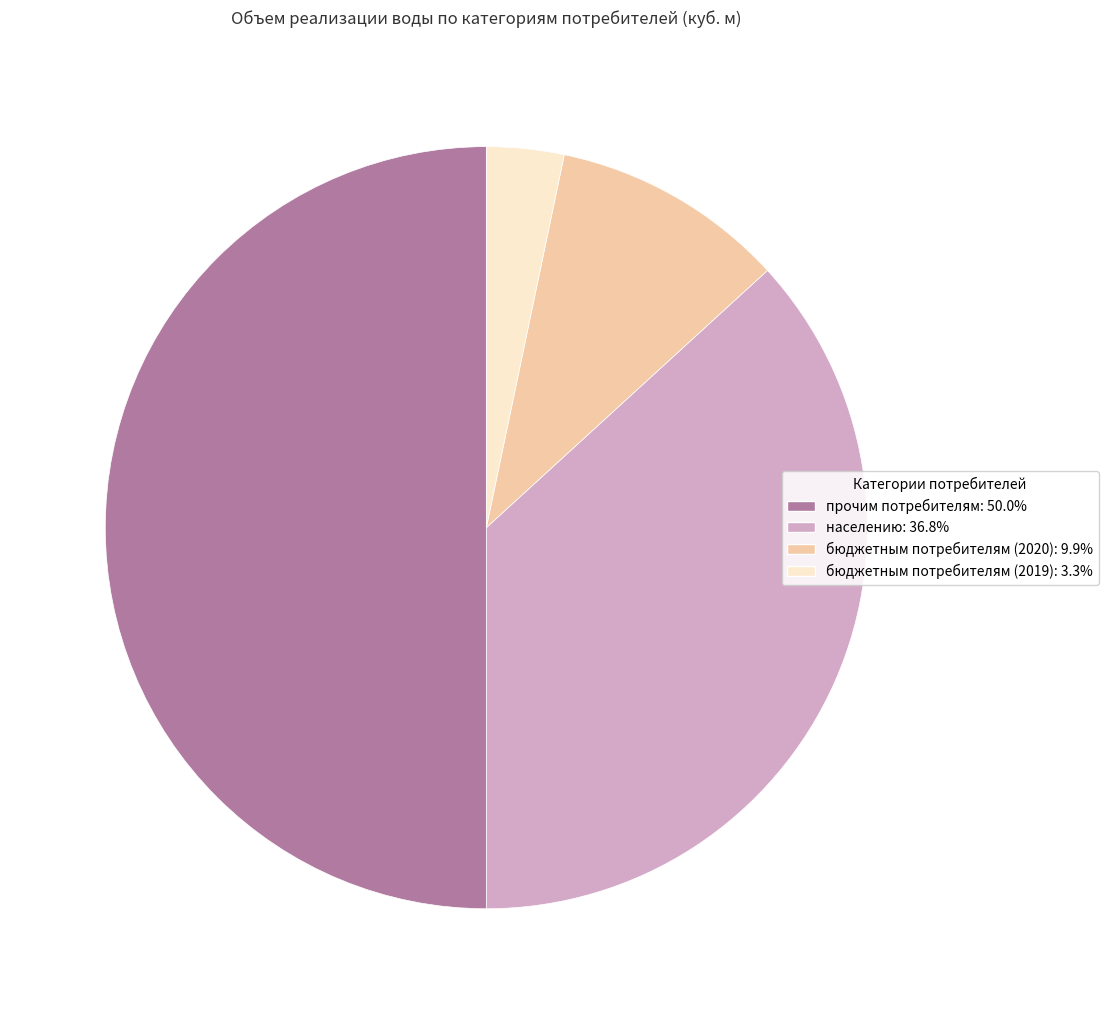

Does бюджетным потребителям (2020): 9.9% account for over 50% of the chart?

No